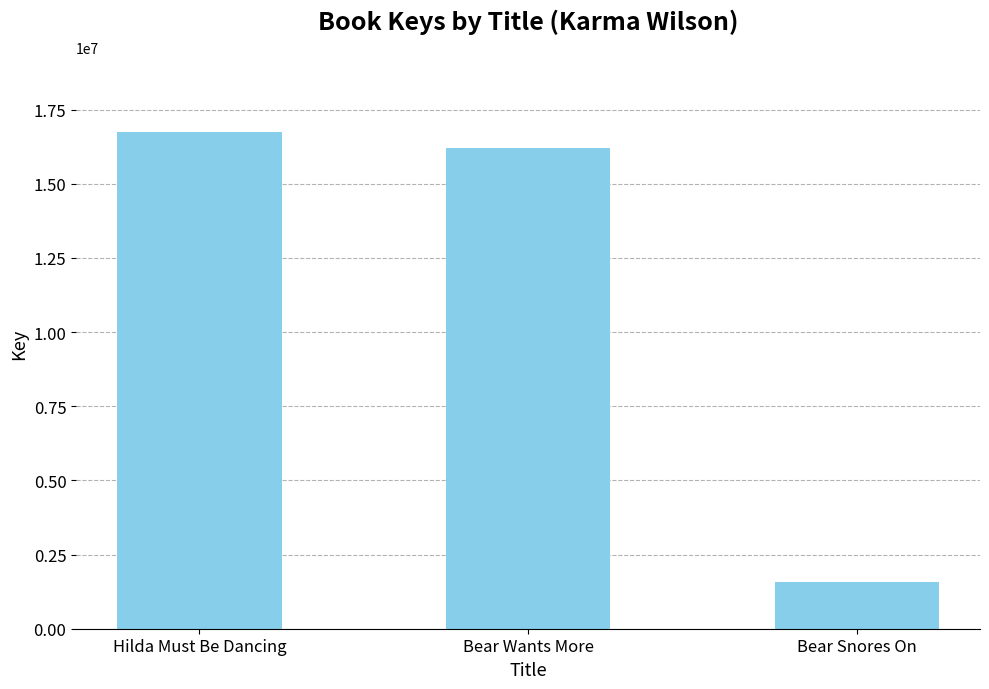

Read the value at Bear Snores On.

1565284